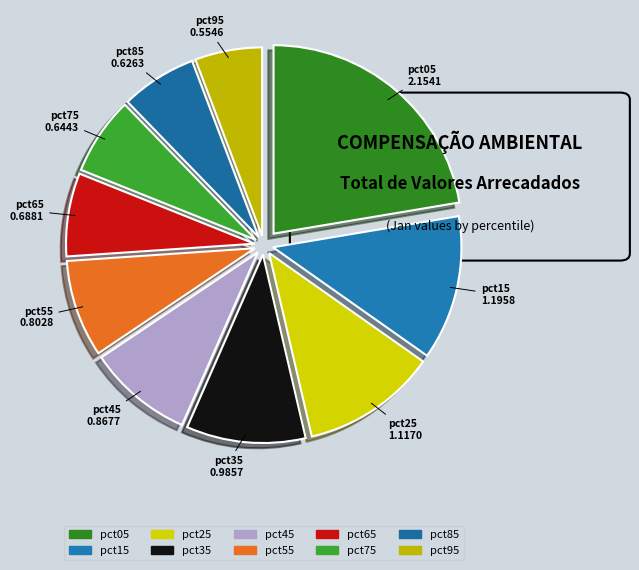

Count the number of slices in the pie.

10